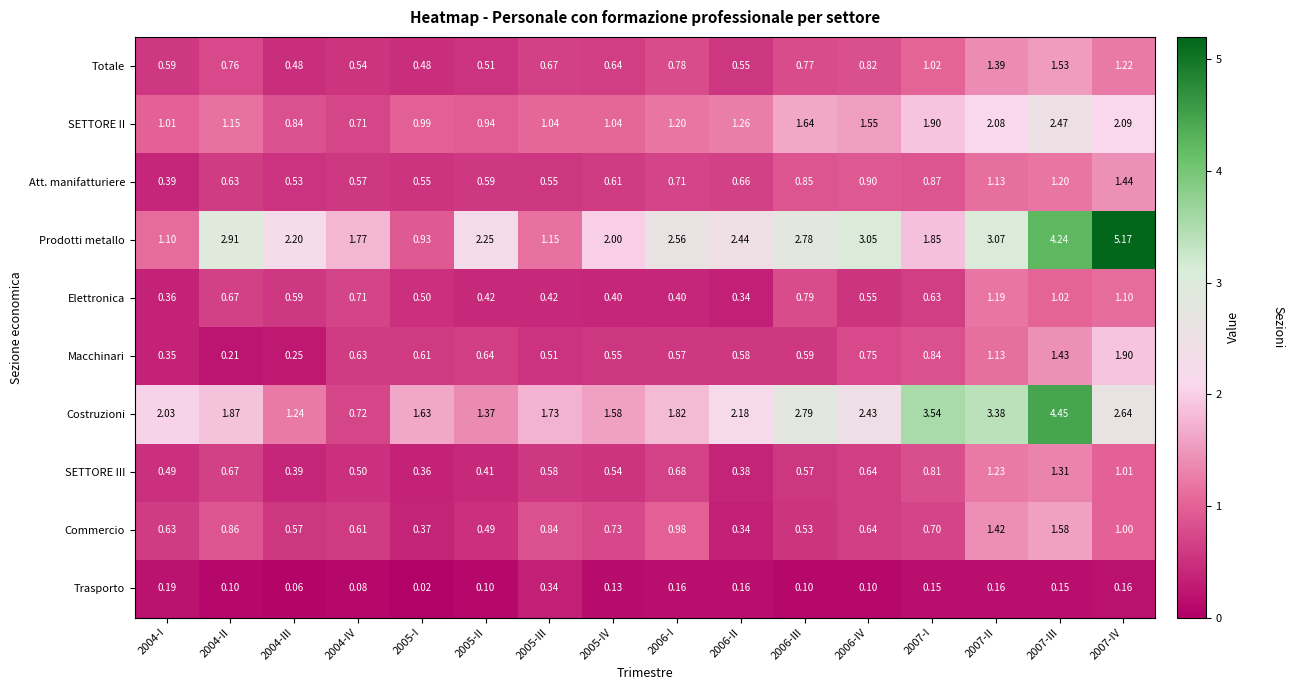

Which series has the largest range (max minus min)?

Prodotti metallo